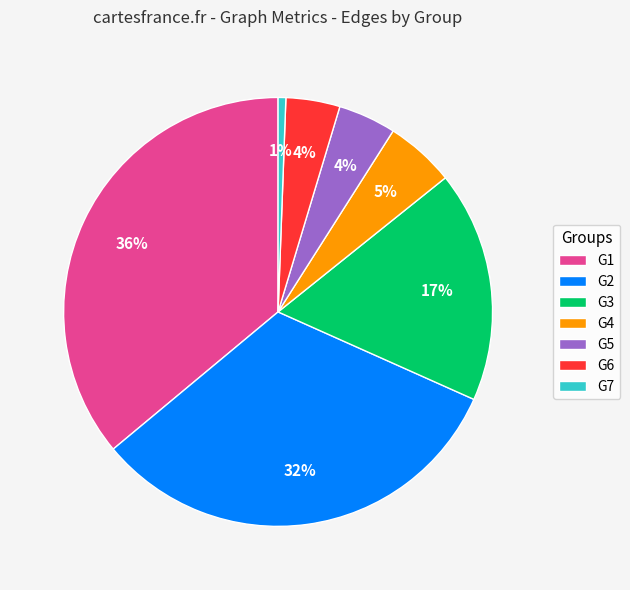

The G4 slice represents 1% of the pie. True or false?

False